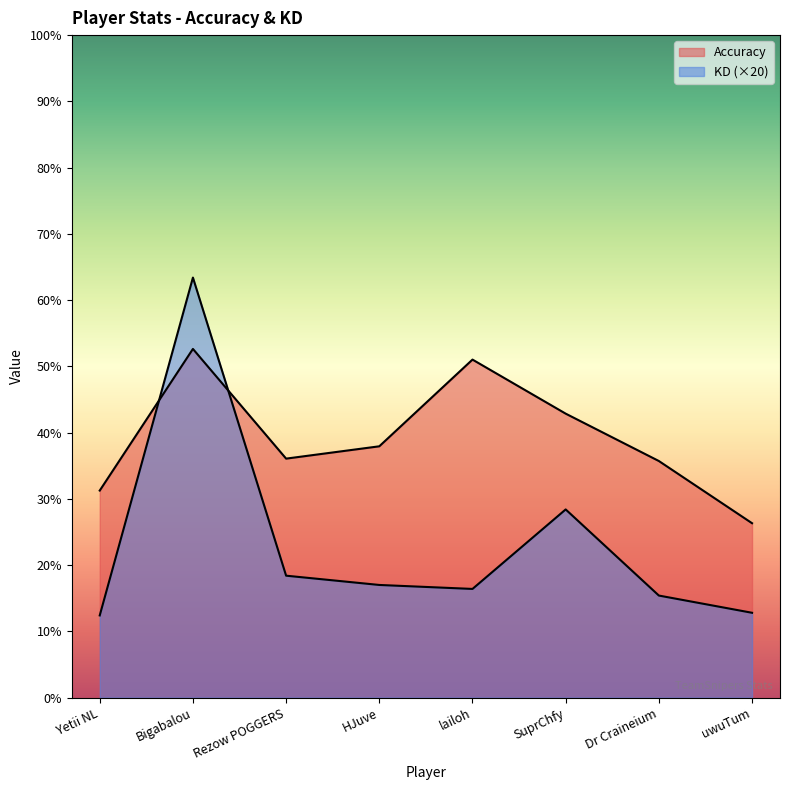

Where is the first local minimum for Accuracy?

Rezow POGGERS